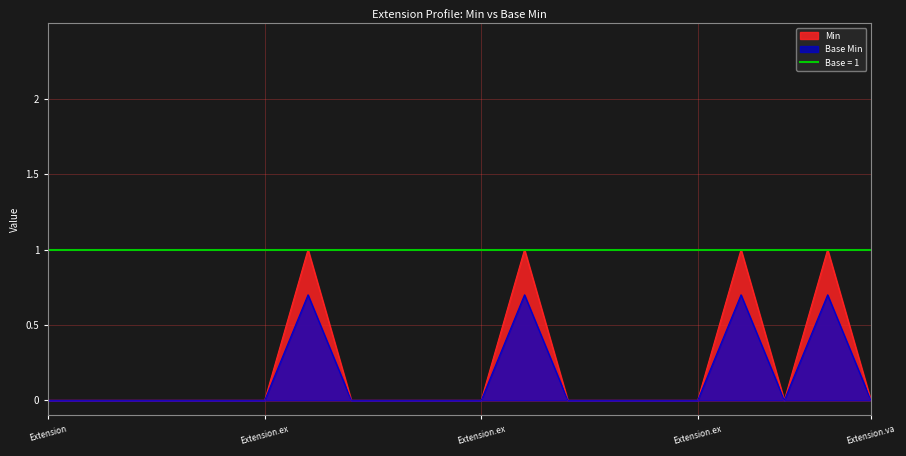

What is the total value across all series at Extension.extension:description.url?

1.7